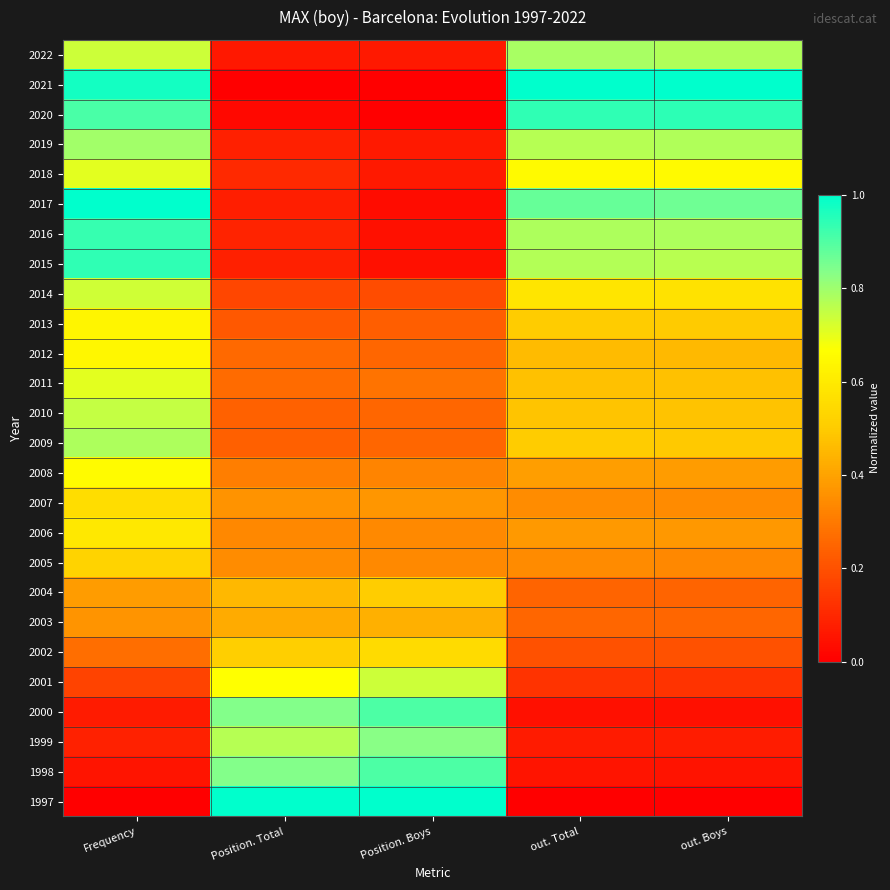

Reading left to right, extract all data points from this chart.

1997: Frequency=0.0	Position. Total=1.0	Position. Boys=1.0	out. Total=0.0	out. Boys=0.0
1998: Frequency=0.1	Position. Total=0.8	Position. Boys=0.9	out. Total=0.1	out. Boys=0.1
1999: Frequency=0.1	Position. Total=0.8	Position. Boys=0.8	out. Total=0.1	out. Boys=0.1
2000: Frequency=0.1	Position. Total=0.8	Position. Boys=0.9	out. Total=0.0	out. Boys=0.0
2001: Frequency=0.2	Position. Total=0.7	Position. Boys=0.7	out. Total=0.1	out. Boys=0.1
2002: Frequency=0.3	Position. Total=0.5	Position. Boys=0.5	out. Total=0.2	out. Boys=0.2
2003: Frequency=0.4	Position. Total=0.4	Position. Boys=0.4	out. Total=0.3	out. Boys=0.3
2004: Frequency=0.4	Position. Total=0.5	Position. Boys=0.5	out. Total=0.2	out. Boys=0.2
2005: Frequency=0.5	Position. Total=0.3	Position. Boys=0.3	out. Total=0.3	out. Boys=0.3
2006: Frequency=0.6	Position. Total=0.3	Position. Boys=0.3	out. Total=0.4	out. Boys=0.4
2007: Frequency=0.6	Position. Total=0.4	Position. Boys=0.4	out. Total=0.3	out. Boys=0.3
2008: Frequency=0.7	Position. Total=0.3	Position. Boys=0.3	out. Total=0.4	out. Boys=0.4
2009: Frequency=0.8	Position. Total=0.2	Position. Boys=0.3	out. Total=0.5	out. Boys=0.5
2010: Frequency=0.7	Position. Total=0.2	Position. Boys=0.3	out. Total=0.5	out. Boys=0.5
2011: Frequency=0.7	Position. Total=0.3	Position. Boys=0.3	out. Total=0.5	out. Boys=0.5
2012: Frequency=0.6	Position. Total=0.3	Position. Boys=0.3	out. Total=0.5	out. Boys=0.5
2013: Frequency=0.6	Position. Total=0.2	Position. Boys=0.2	out. Total=0.5	out. Boys=0.5
2014: Frequency=0.7	Position. Total=0.2	Position. Boys=0.2	out. Total=0.6	out. Boys=0.6
2015: Frequency=0.9	Position. Total=0.1	Position. Boys=0.0	out. Total=0.8	out. Boys=0.8
2016: Frequency=0.9	Position. Total=0.1	Position. Boys=0.0	out. Total=0.8	out. Boys=0.8
2017: Frequency=1.0	Position. Total=0.1	Position. Boys=0.0	out. Total=0.9	out. Boys=0.9
2018: Frequency=0.7	Position. Total=0.1	Position. Boys=0.1	out. Total=0.7	out. Boys=0.7
2019: Frequency=0.8	Position. Total=0.1	Position. Boys=0.1	out. Total=0.8	out. Boys=0.8
2020: Frequency=0.9	Position. Total=0.0	Position. Boys=0.0	out. Total=0.9	out. Boys=0.9
2021: Frequency=1.0	Position. Total=0.0	Position. Boys=0.0	out. Total=1.0	out. Boys=1.0
2022: Frequency=0.7	Position. Total=0.1	Position. Boys=0.1	out. Total=0.8	out. Boys=0.8